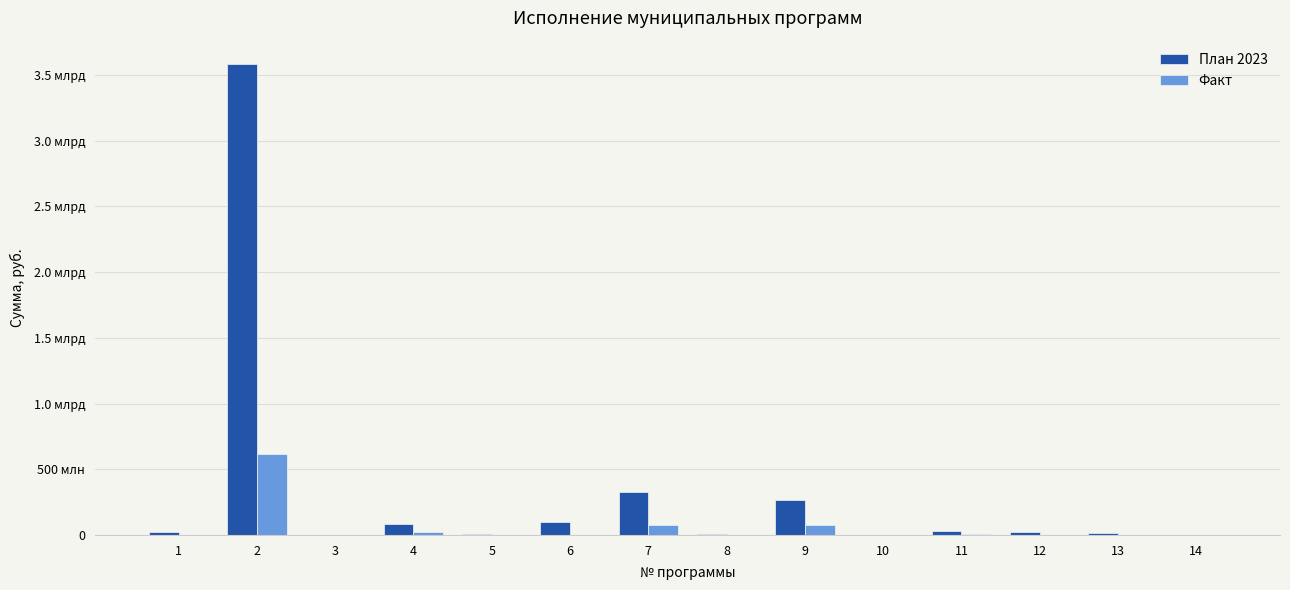

Which series has the largest range (max minus min)?

План 2023